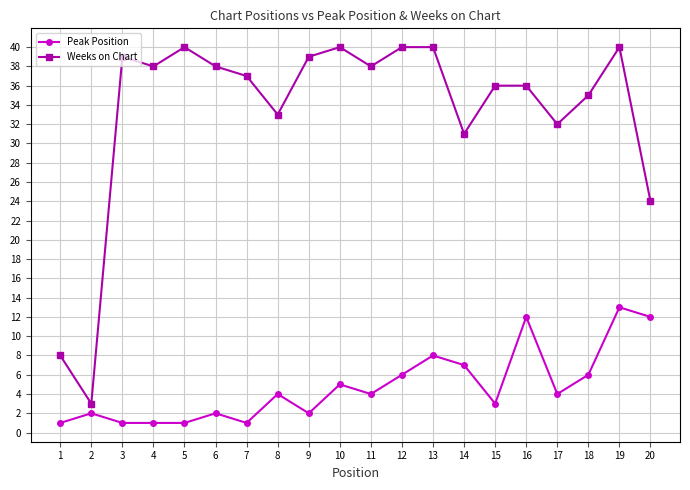

What is the sum of all Peak Position values?

95